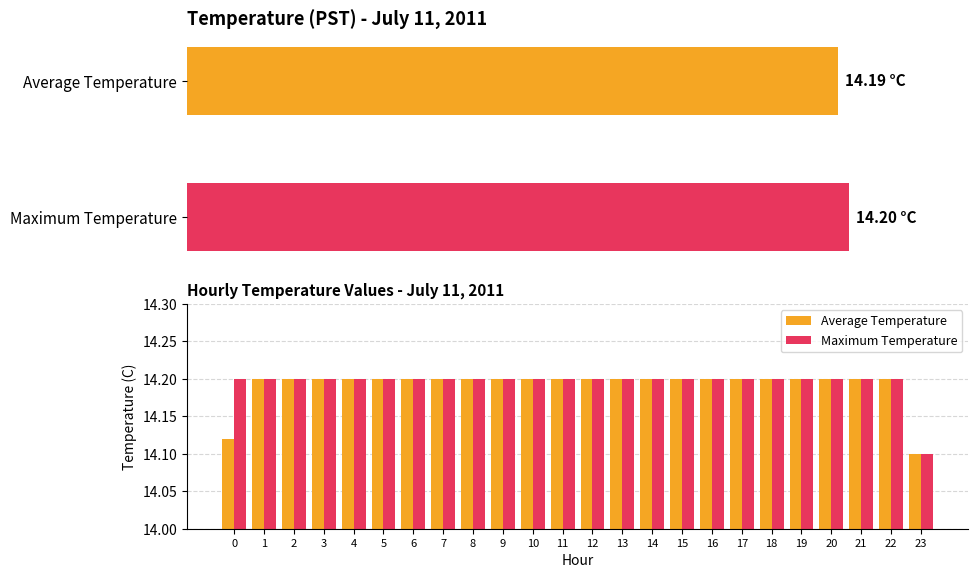

Rank the series by their maximum value, from lowest to highest.

Average Temperature, Maximum Temperature